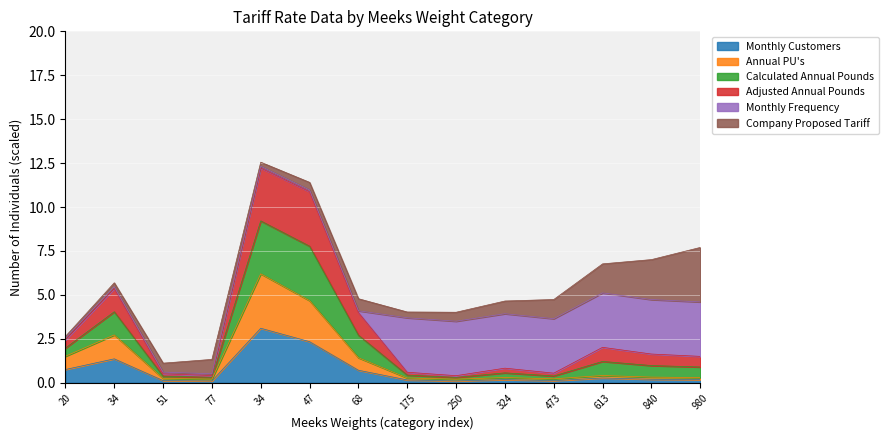

How many interior local peaks does the Monthly Customers series have?

4